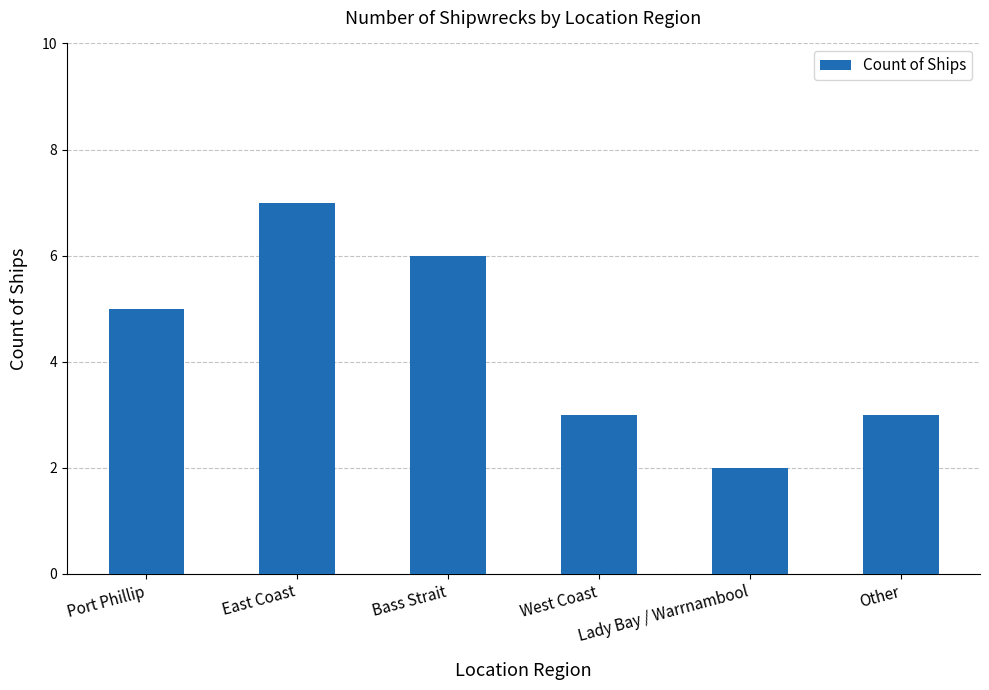

At which category does the chart reach its peak across all series?

East Coast